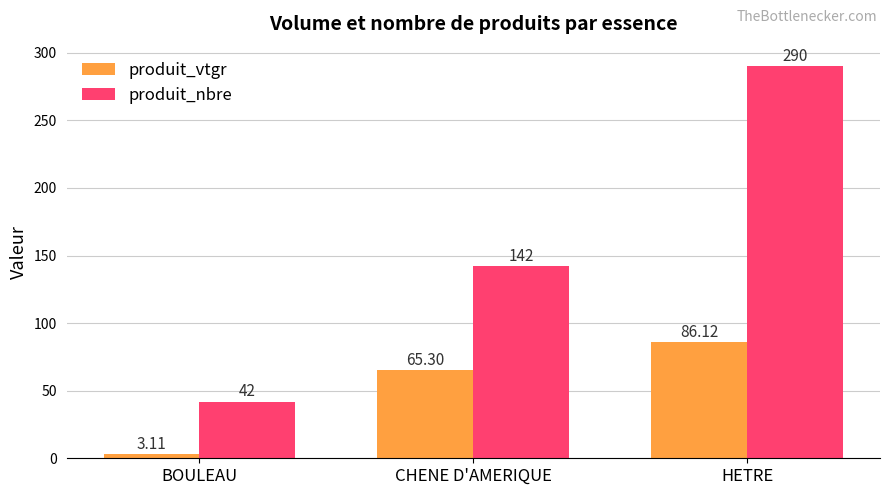

What is the sum of the produit_vtgr values at BOULEAU and HETRE?

89.2